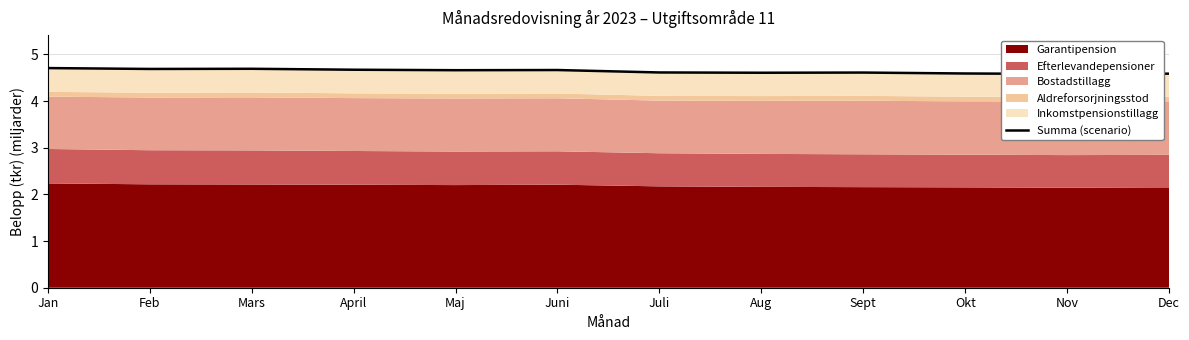

Count the values in the range 4 to 5.

12